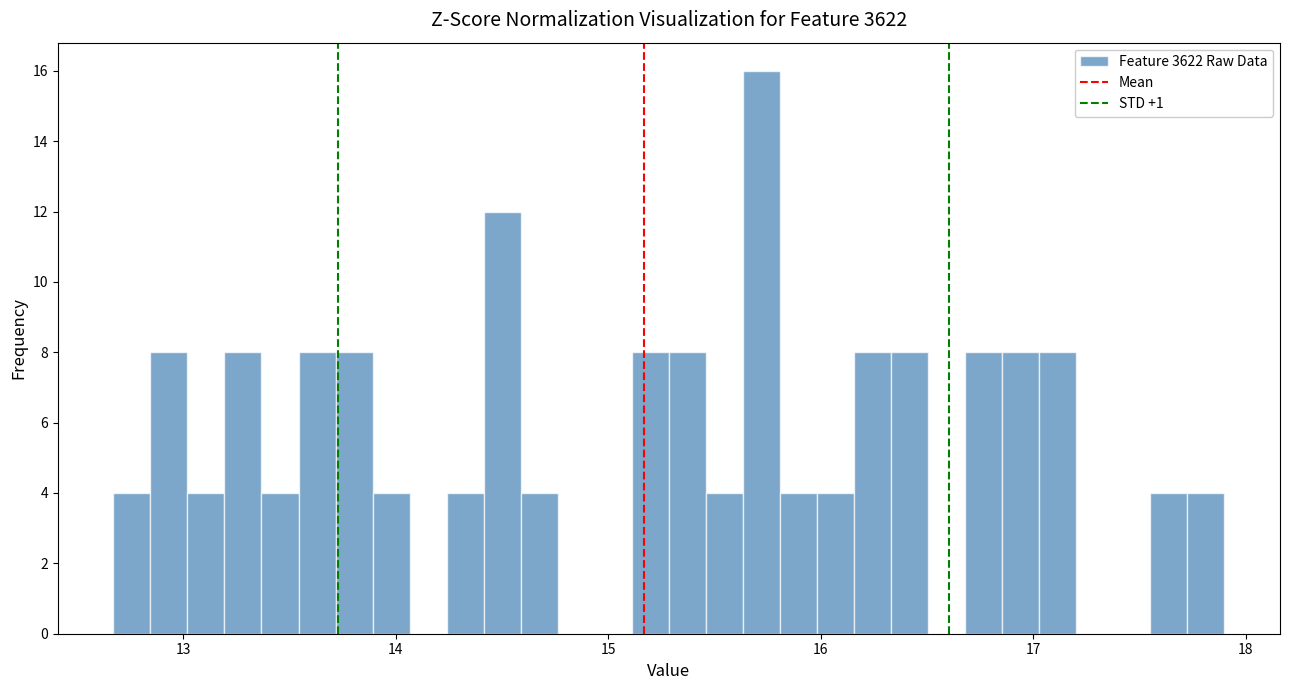

Read against the x-axis, roughly where is the centre of the tallest bar?

15.7